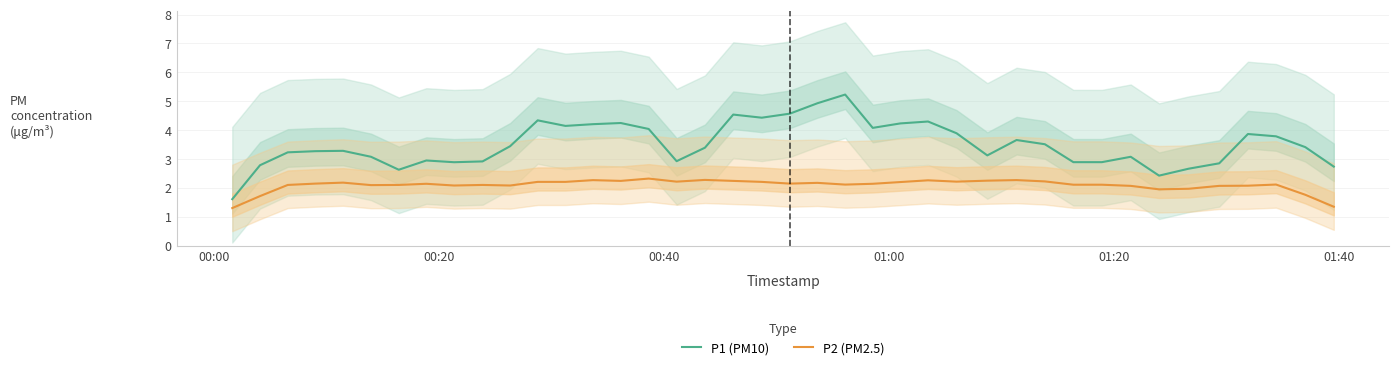

True or false: P1 (PM10) and P2 (PM2.5) intersect in this chart.

False